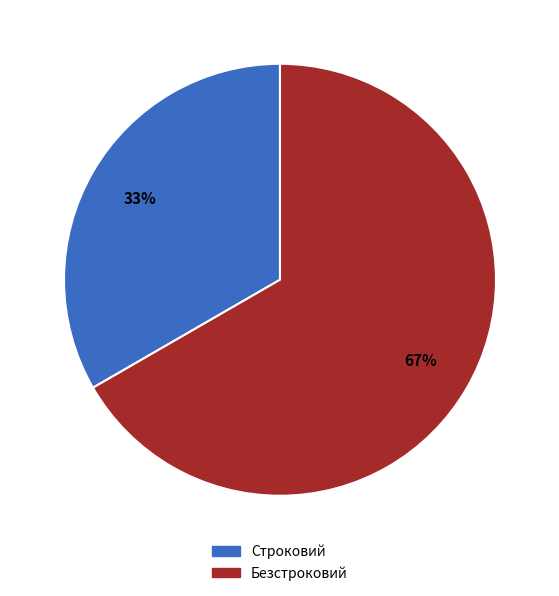

To the nearest percent, what is the average slice percentage?

50%